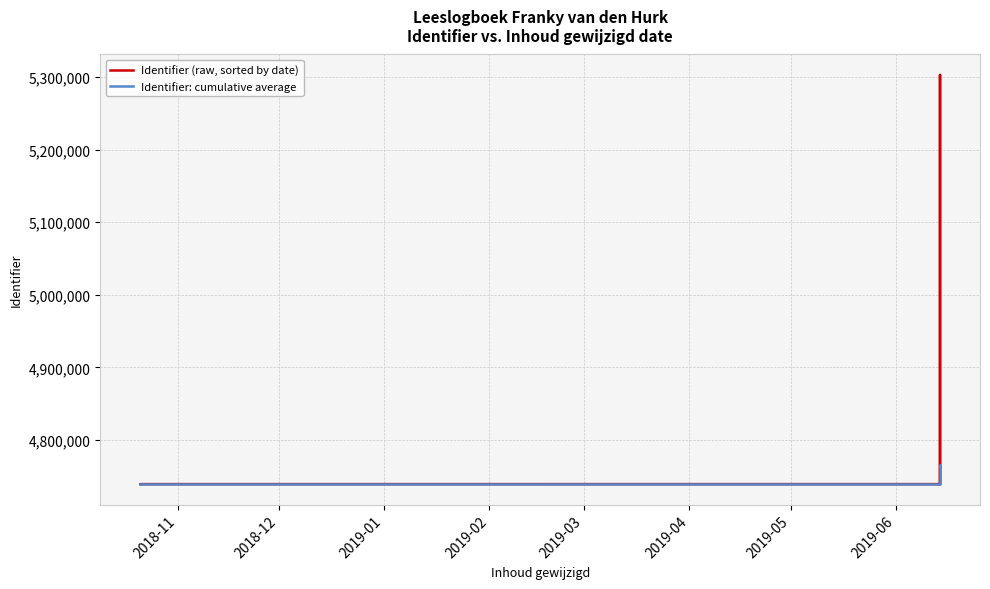

At how many categories does at least one series exceed 5246162?

1